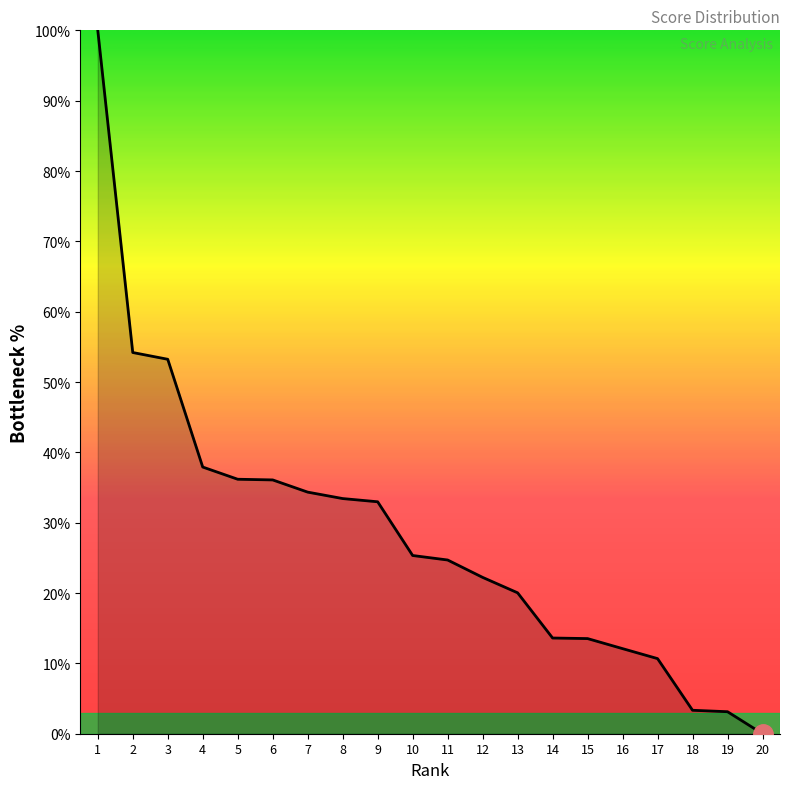

The value at 20 is 0.0. True or false?

True